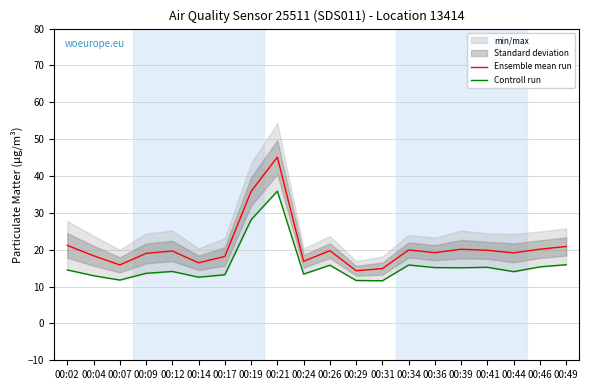

At which category is the sum across all series the highest?

00:21